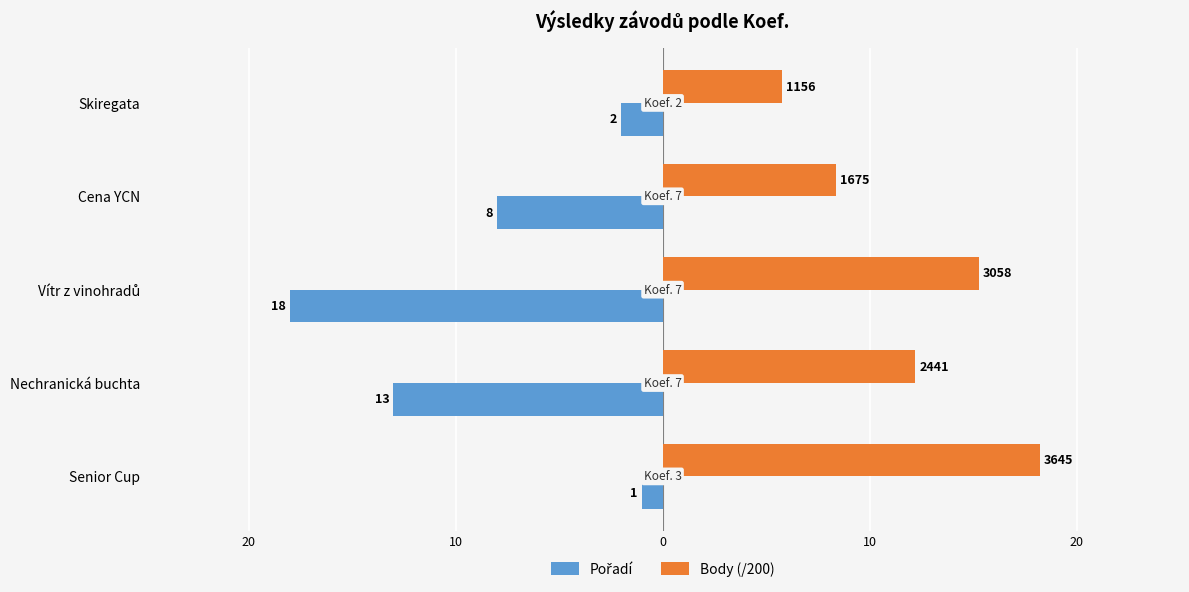

What is the difference between the second highest and minimum values in the Body (/200) series?

9.5